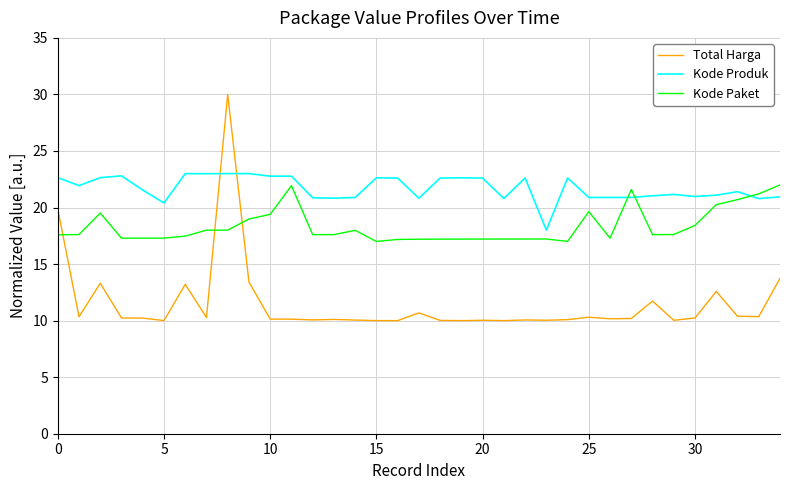

What is the difference between the maximum and minimum values in the Kode Produk series?

5.0